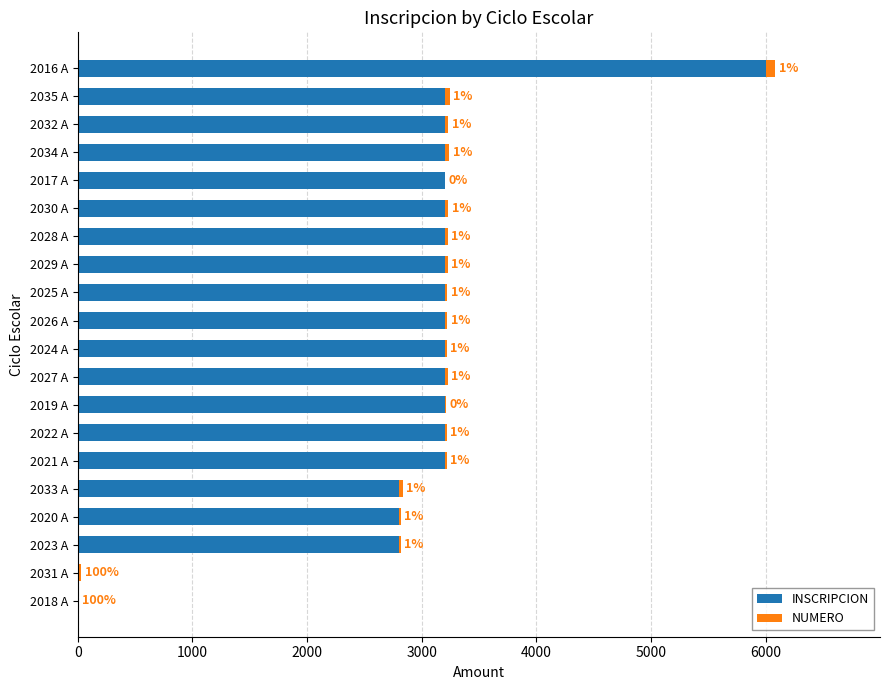

What are all the series names shown in the legend?

INSCRIPCION, NUMERO